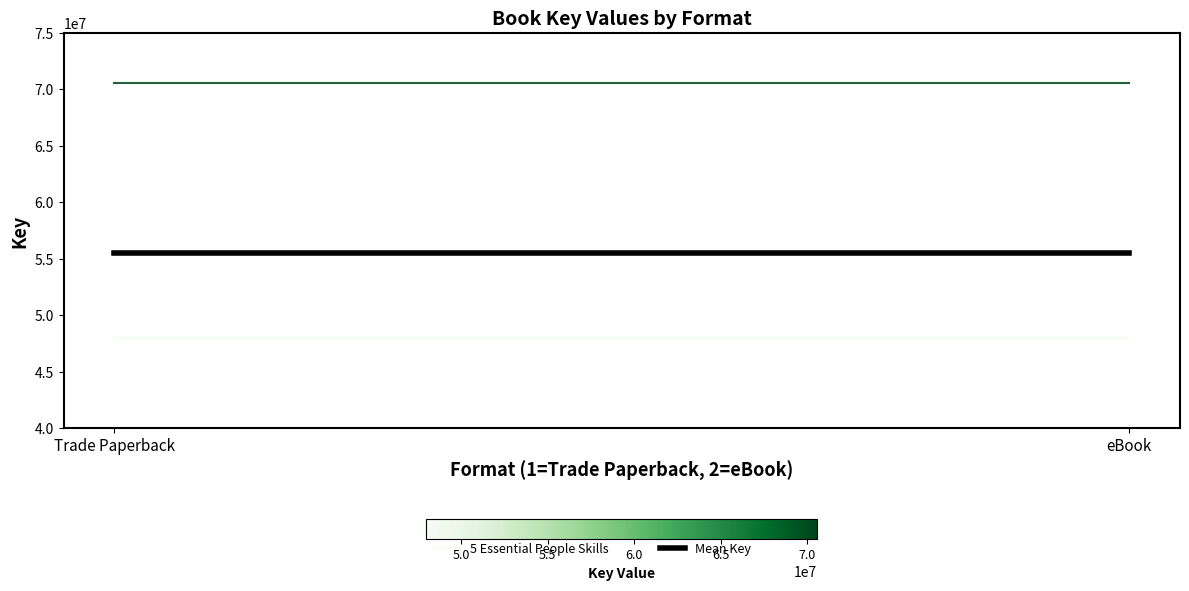

Reading right to left, list all the values displayed in this chart.

Make Yourself Unforgettable: 70582428.0	70582428.0
5 Essential People Skills: 47998124.0	47998124.0
Leadership Mastery: 47998206.0	47998206.0
Mean Key: 55526252.7	55526252.7